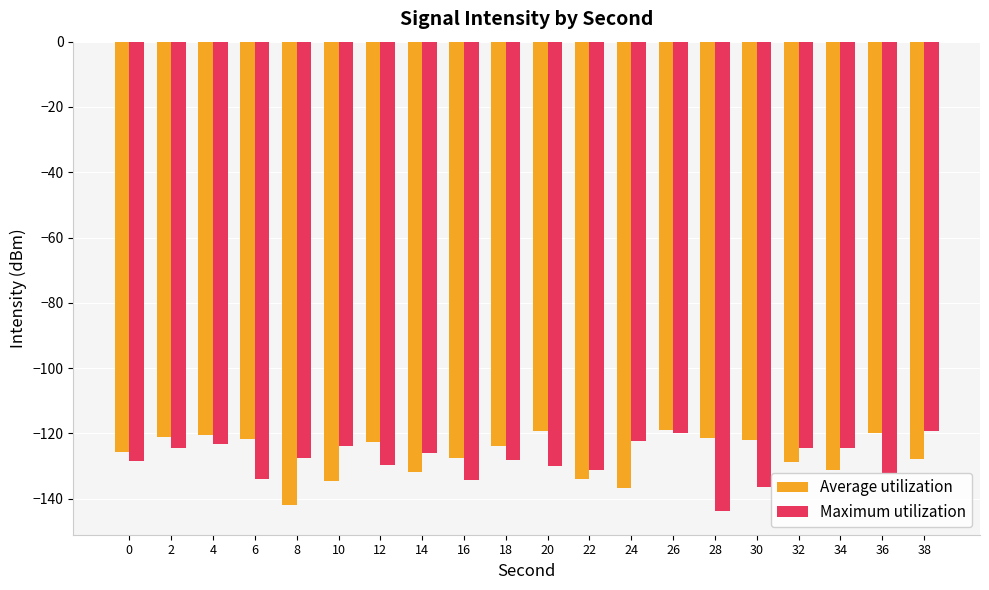

What is the smallest value displayed?

-143.9